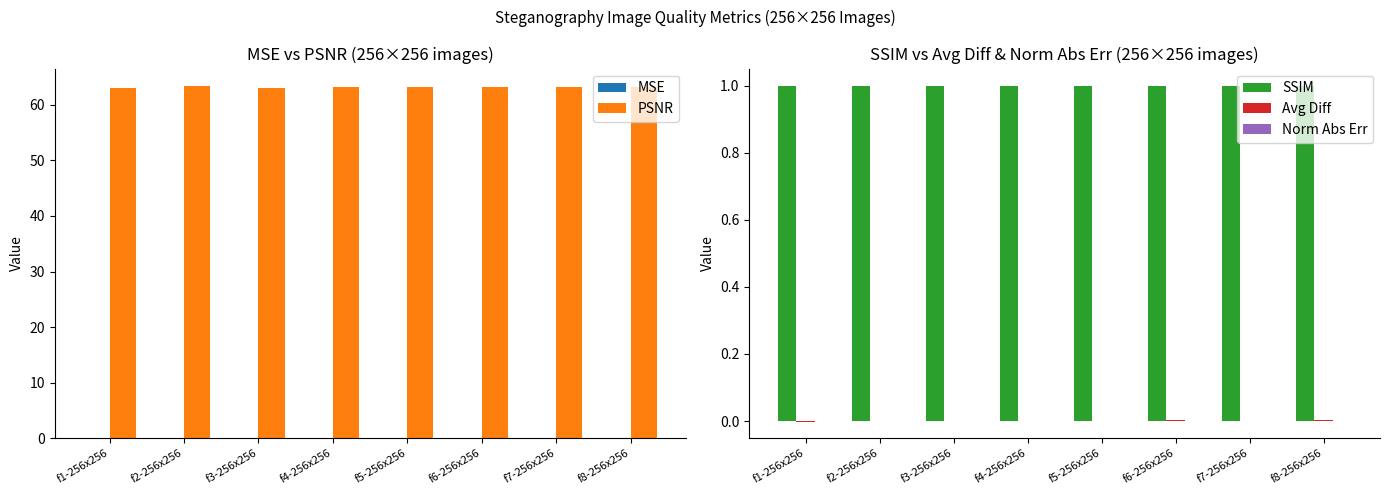

Reading left to right, list all the values displayed in this chart.

MSE: f1-256x256=0.0	f2-256x256=0.0	f3-256x256=0.0	f4-256x256=0.0	f5-256x256=0.0	f6-256x256=0.0	f7-256x256=0.0	f8-256x256=0.0
PSNR: f1-256x256=63.0	f2-256x256=63.3	f3-256x256=63.1	f4-256x256=63.1	f5-256x256=63.2	f6-256x256=63.2	f7-256x256=63.3	f8-256x256=63.3
SSIM: f1-256x256=1.0	f2-256x256=1.0	f3-256x256=1.0	f4-256x256=1.0	f5-256x256=1.0	f6-256x256=1.0	f7-256x256=1.0	f8-256x256=1.0
Avg Diff: f1-256x256=-0.0	f2-256x256=0.0	f3-256x256=0.0	f4-256x256=0.0	f5-256x256=-0.0	f6-256x256=0.0	f7-256x256=0.0	f8-256x256=0.0
Norm Abs Err: f1-256x256=0.0	f2-256x256=0.0	f3-256x256=0.0	f4-256x256=0.0	f5-256x256=0.0	f6-256x256=0.0	f7-256x256=0.0	f8-256x256=0.0